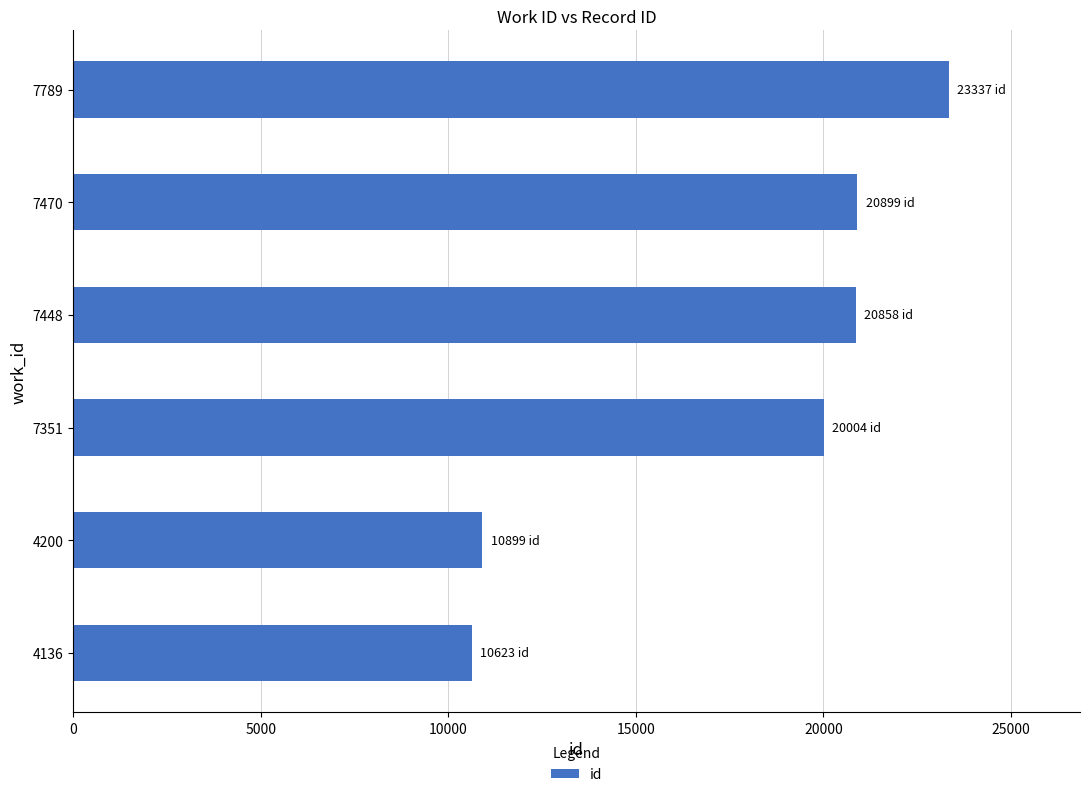

What is the ratio of the value at 7470 to the value at 4200?

1.9